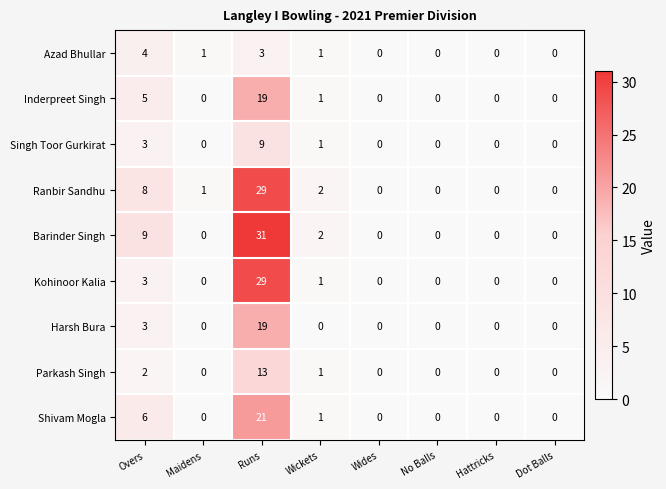

What is the greatest value displayed?

31